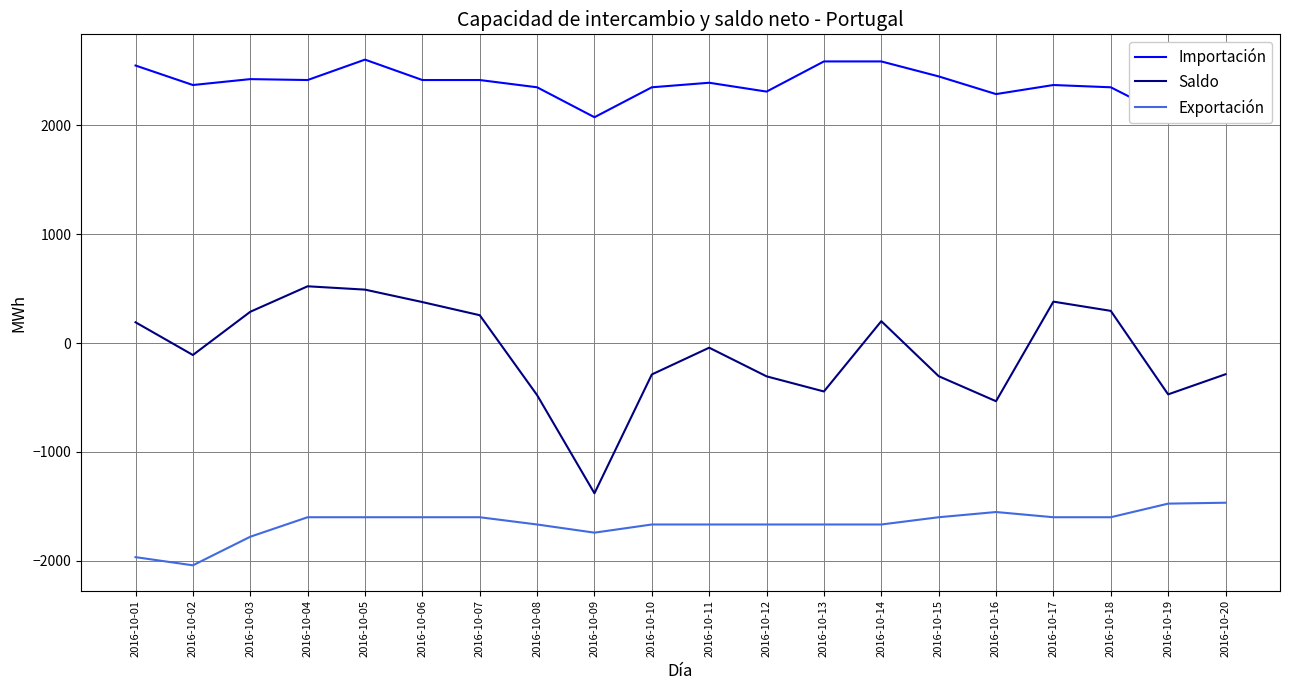

List the labels in order of Importación value, smallest first.

2016-10-20, 2016-10-09, 2016-10-19, 2016-10-16, 2016-10-12, 2016-10-08, 2016-10-10, 2016-10-18, 2016-10-02, 2016-10-17, 2016-10-11, 2016-10-04, 2016-10-06, 2016-10-07, 2016-10-03, 2016-10-15, 2016-10-01, 2016-10-13, 2016-10-14, 2016-10-05